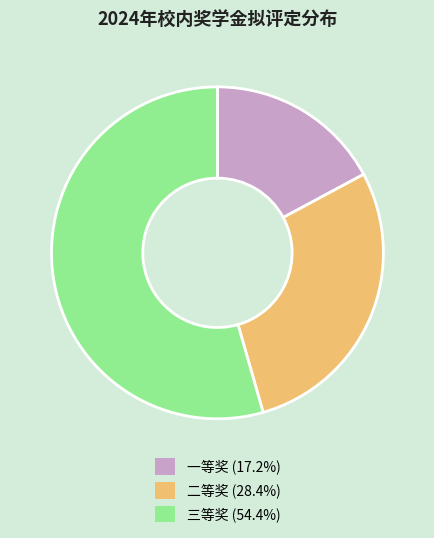

Is 二等奖 the majority of the pie?

No